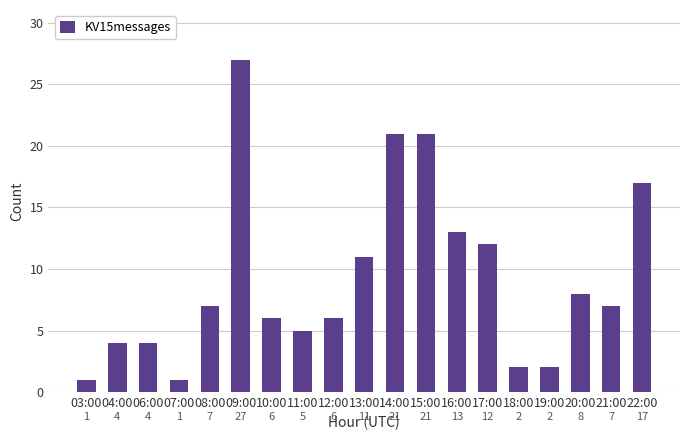

The value at 19:00 is 2. True or false?

True